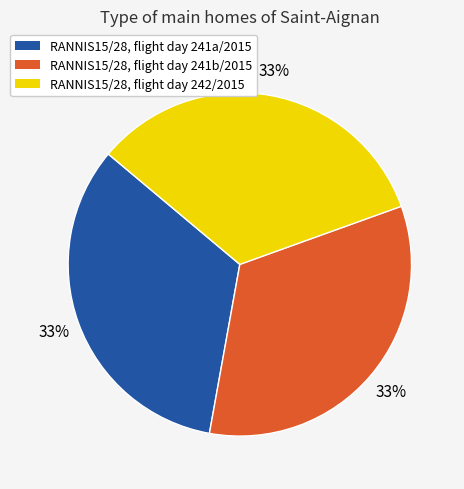

Is there a majority slice in this chart?

No